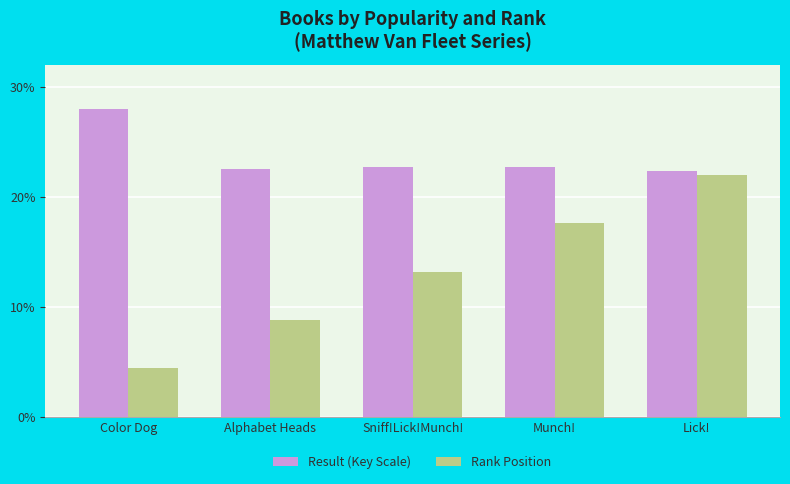

The Rank Position series shows 8.8 at Alphabet Heads. True or false?

True